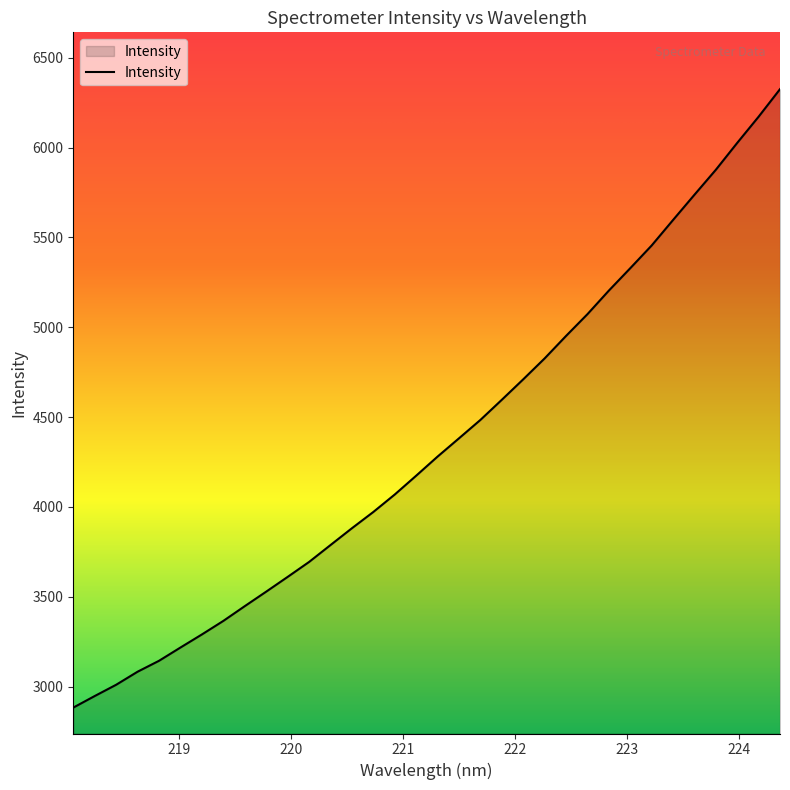

What is the smallest value displayed?

2882.7